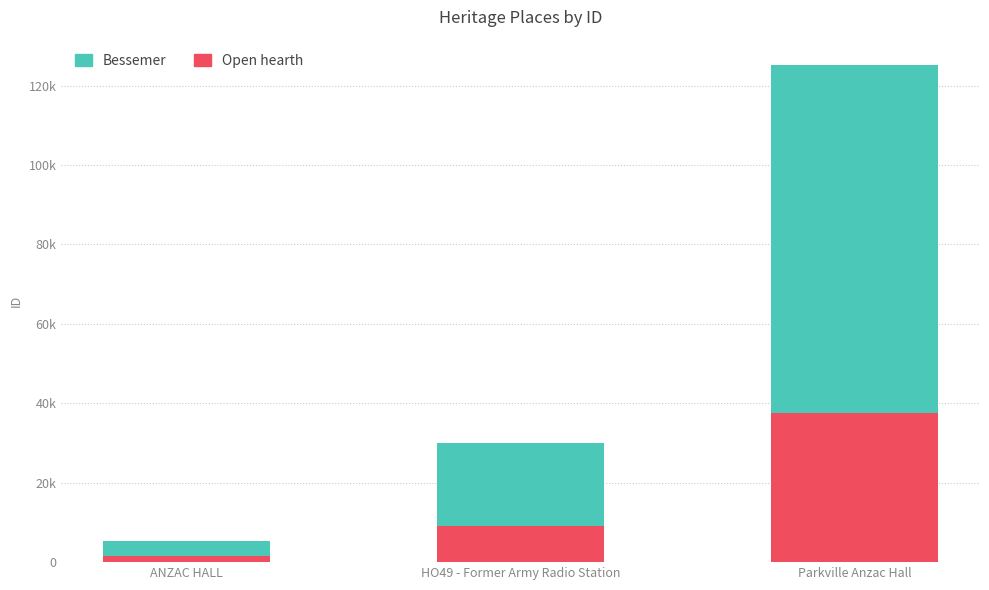

Are the bars horizontal?

No